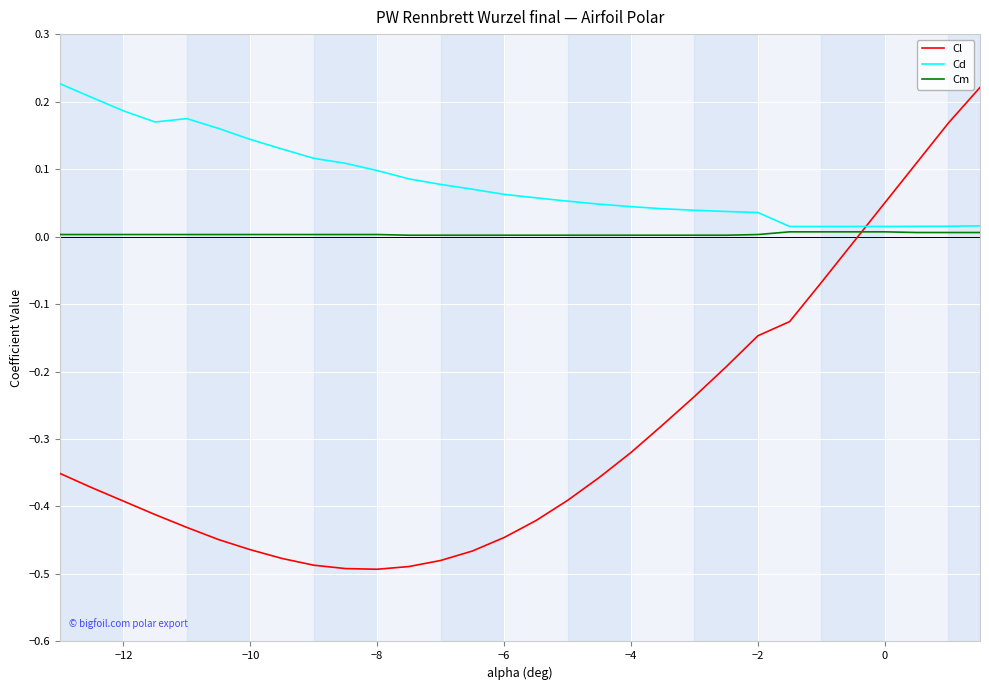

Which series has the largest total across all categories?

Cd